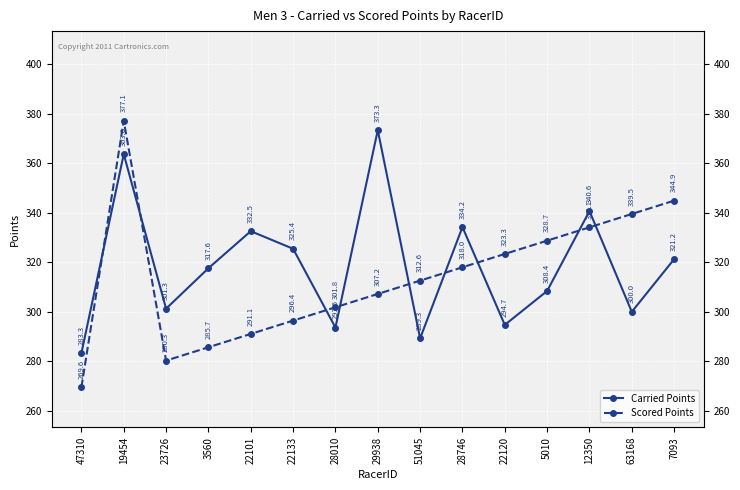

Which series ends up on top after the final intersection of Carried Points and Scored Points?

Scored Points